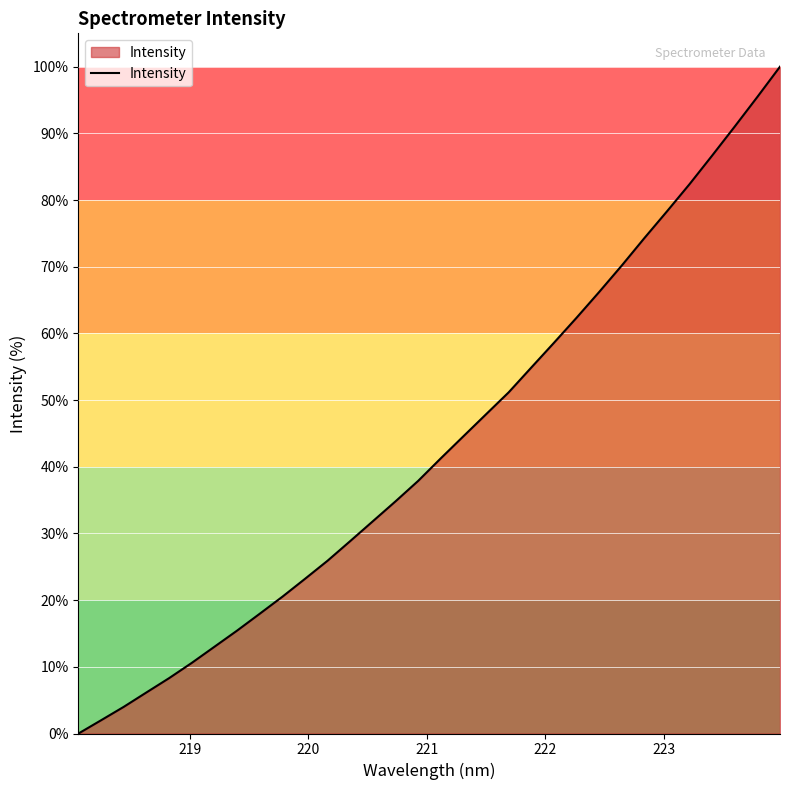

What is the difference between the maximum and minimum values?

100.0